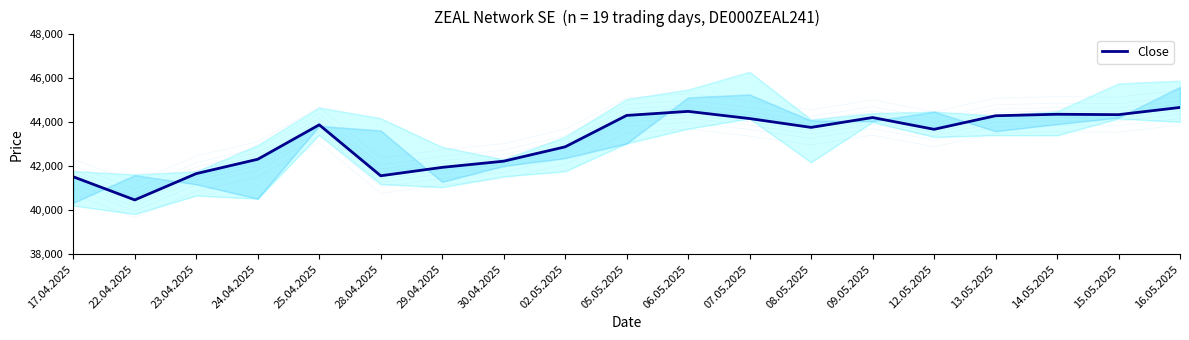

Which label corresponds to the largest value in the chart?

16.05.2025